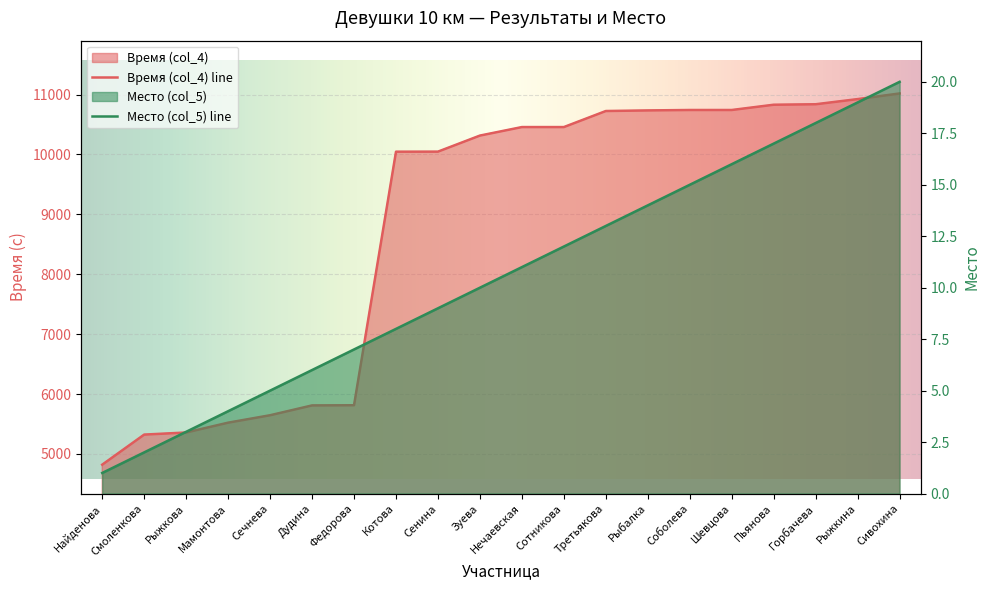

What position from the right is Смоленкова?

19